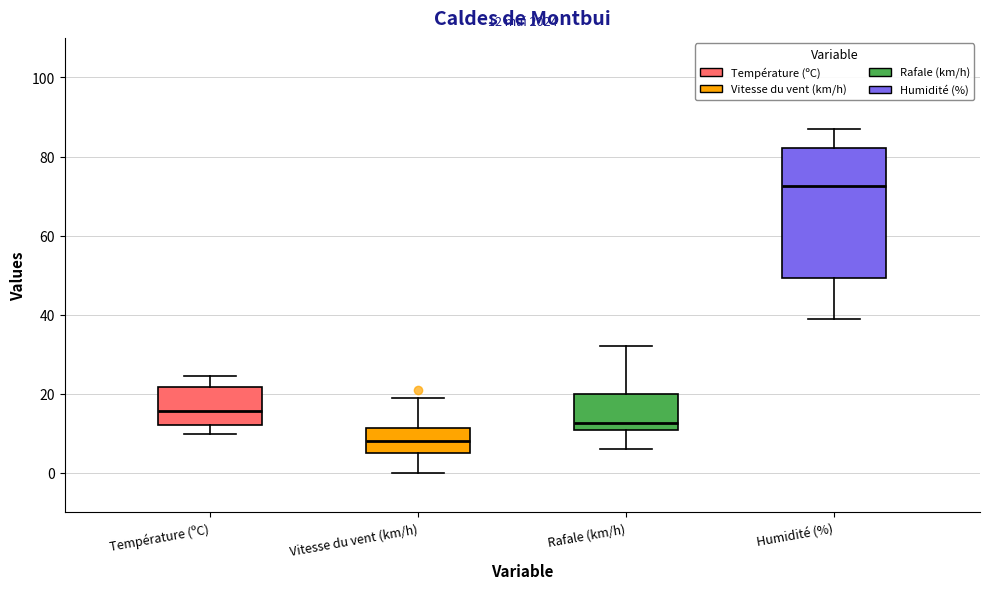

Which box's median line is the highest?

Humidité (%)